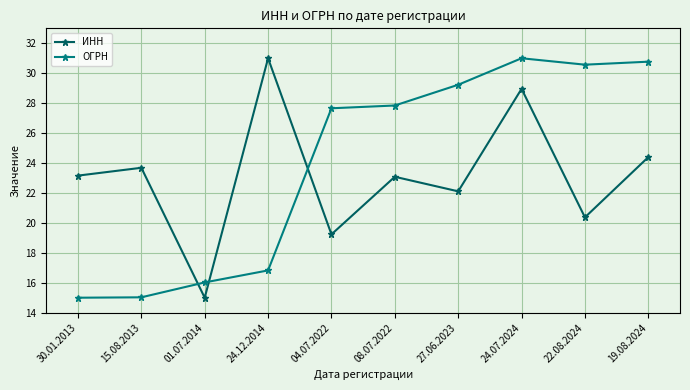

At which label does ИНН reach its peak?

24.12.2014